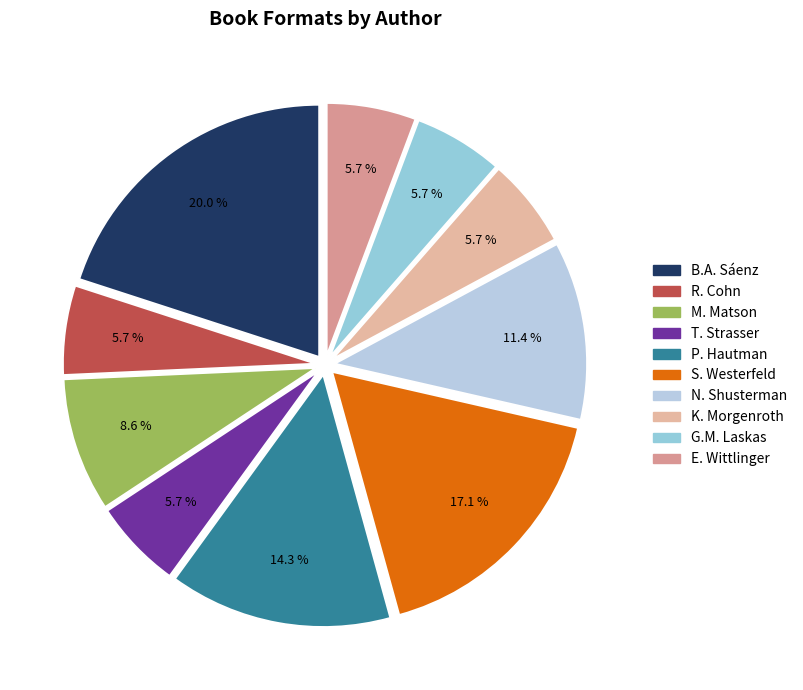

Does any single category account for the majority?

No